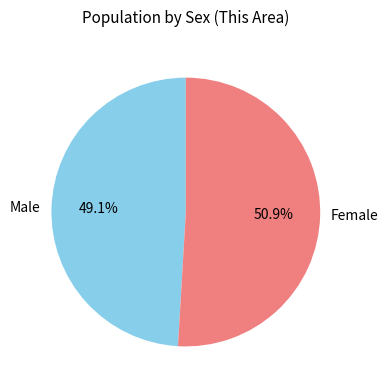

What is the ratio of the value at Female to the value at Male?

1.0